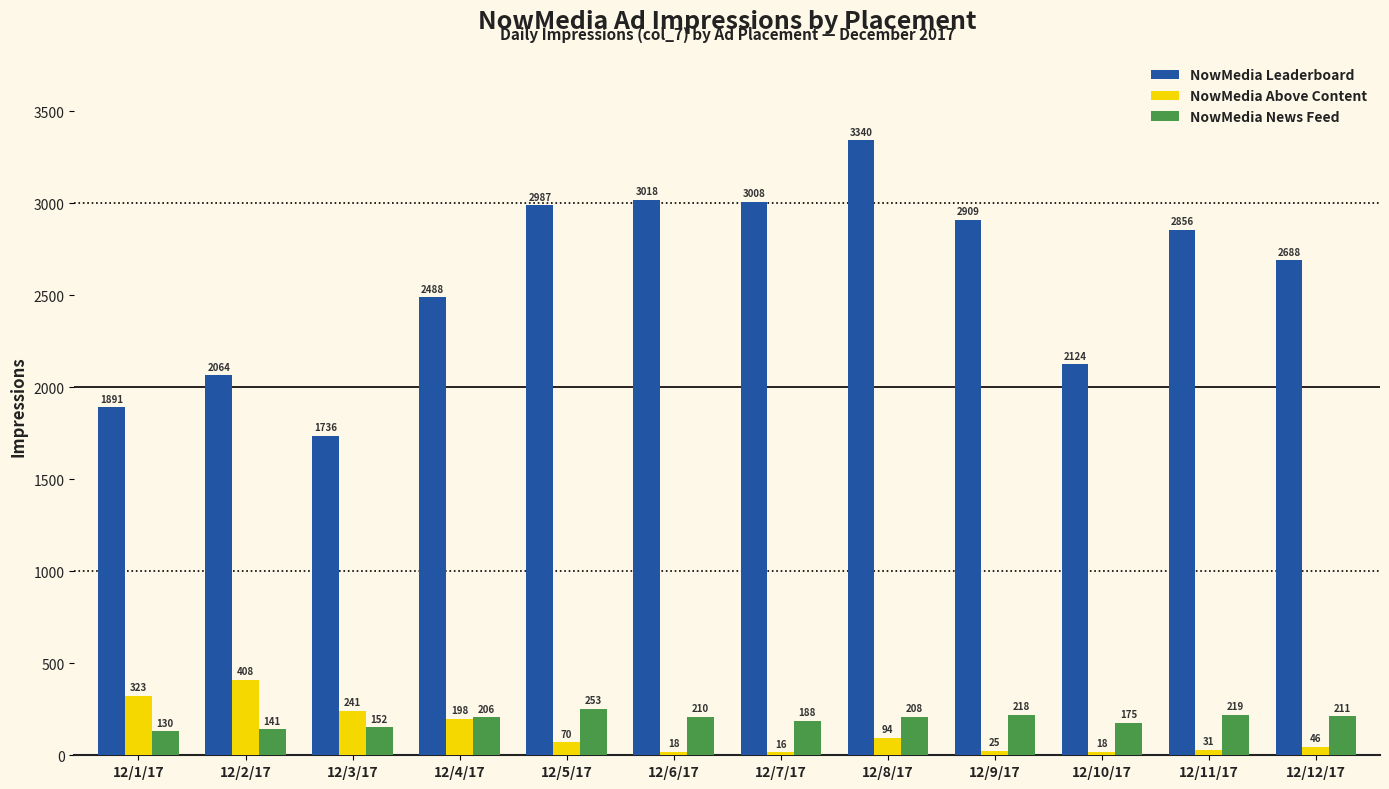

What is the minimum value for NowMedia Above Content?

16